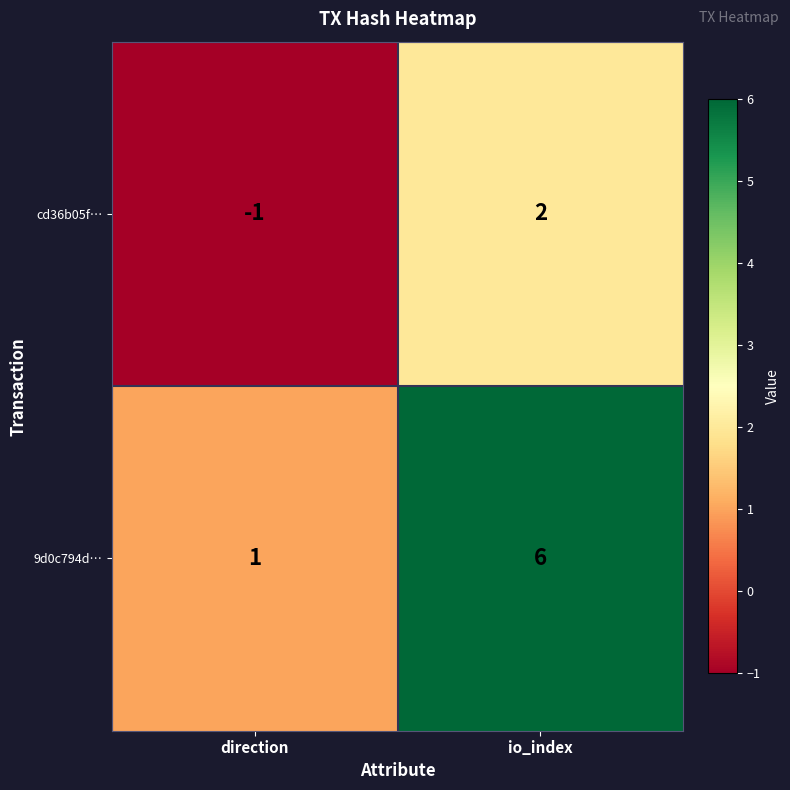

Between direction and io_index, which series saw the biggest shift?

9d0c794d…